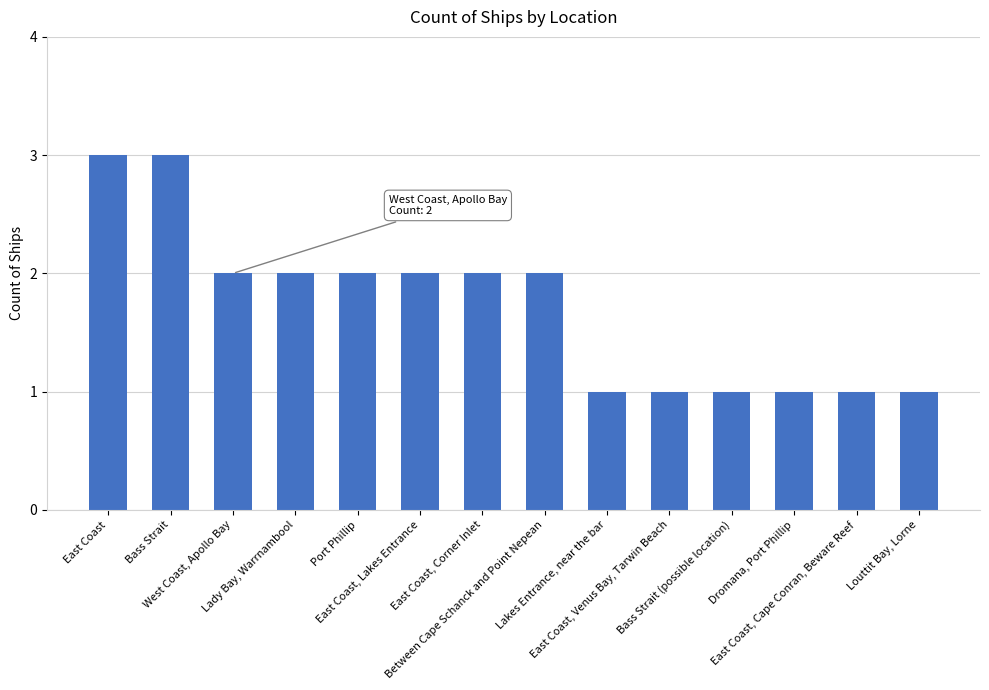

Approximately how many times larger is the value at Lady Bay, Warrnambool compared to Bass Strait?

0.7